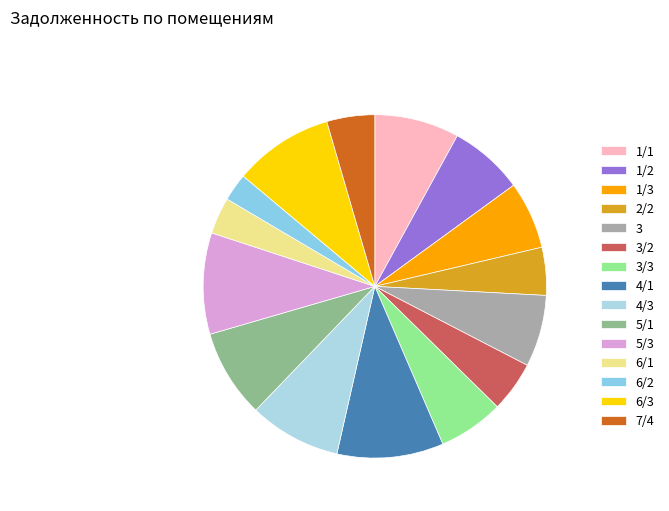

How many segments does this pie chart have?

15